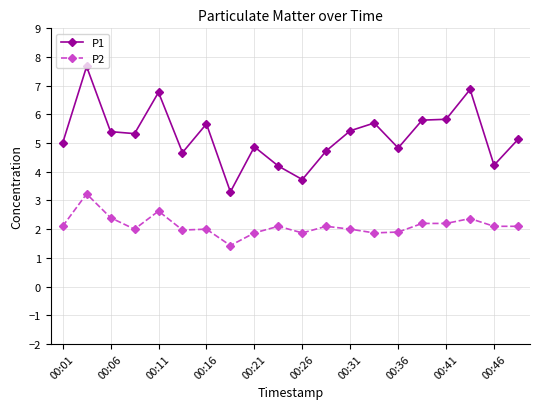

How many categories are shown in the chart?

20